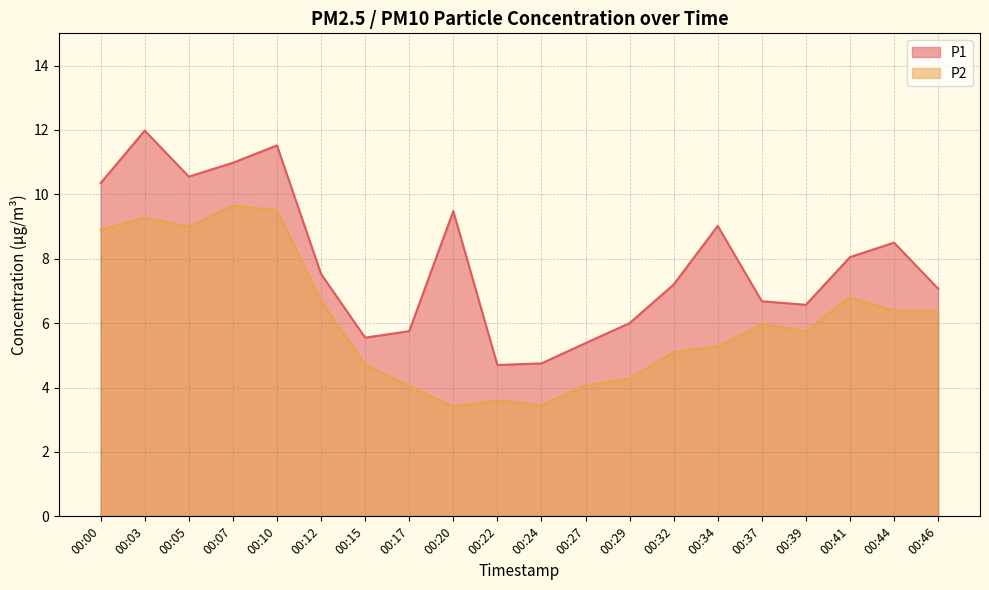

Which series has the widest spread of values?

P1